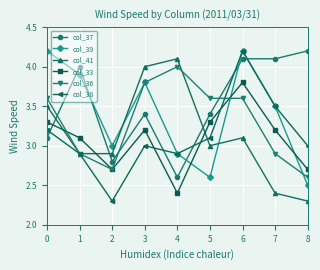

What is the difference between the second highest and minimum values in the col_36 series?

1.2